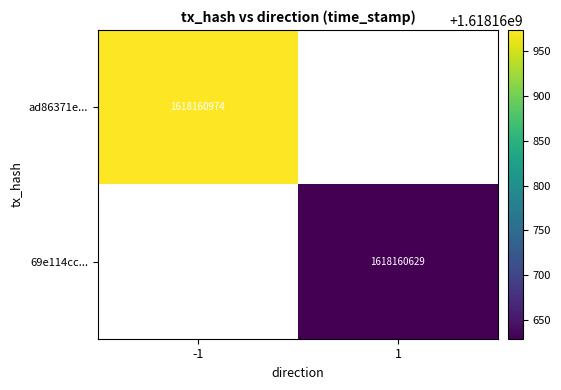

Reading left to right, list all the values displayed in this chart.

ad86371e00e58718402b0c6db3088b76d83f5ff: -1	1618160974
69e114ccc36b9245c3620a0268d9c10f1d20eac: 1	1618160629